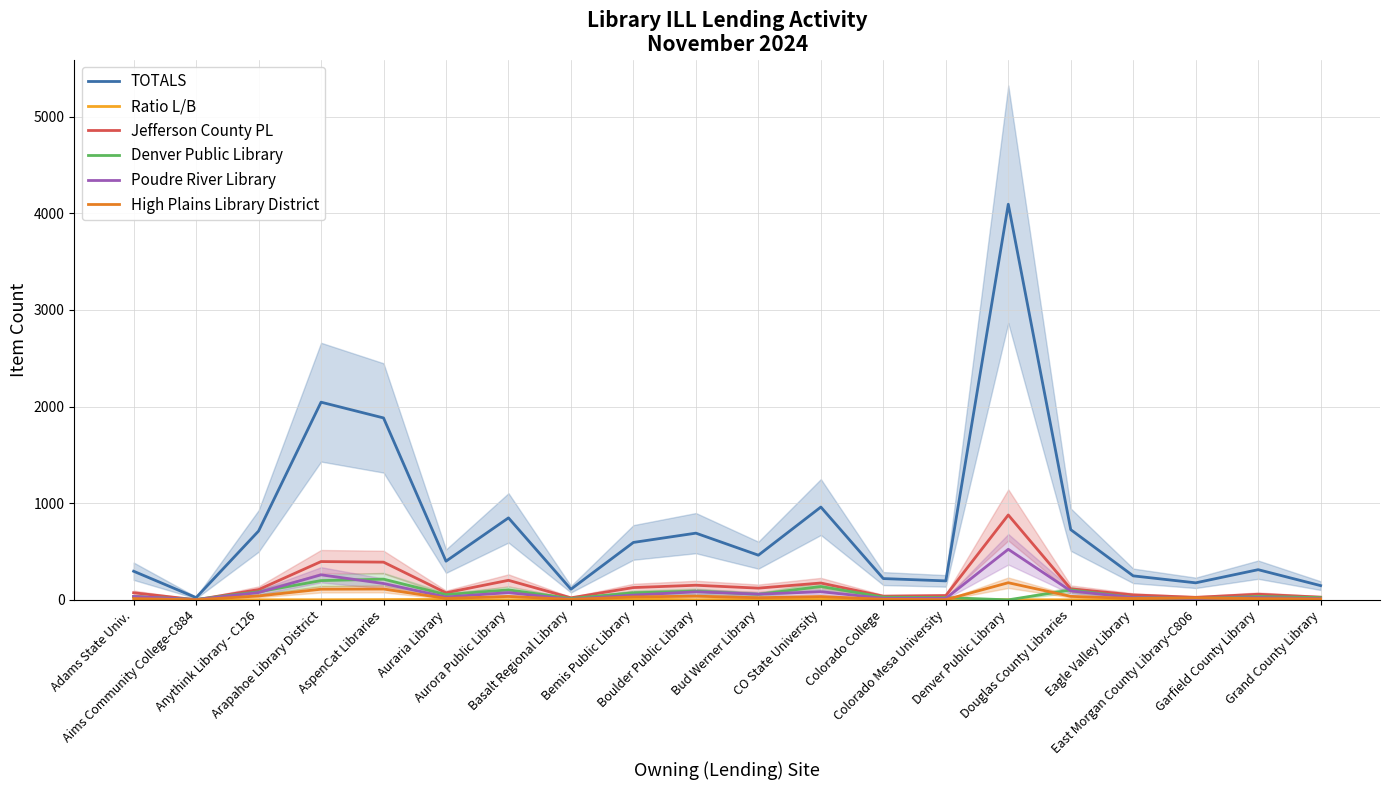

What is the label of the 15th point from the right?

Auraria Library